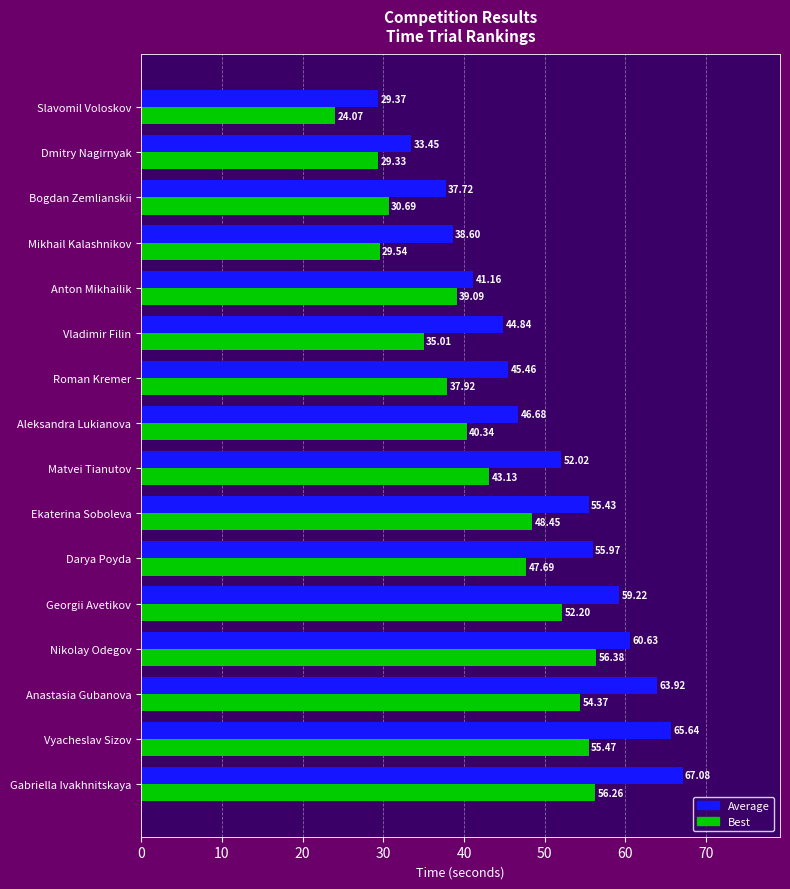

What is the total value across all series at Vyacheslav Sizov?

121.1